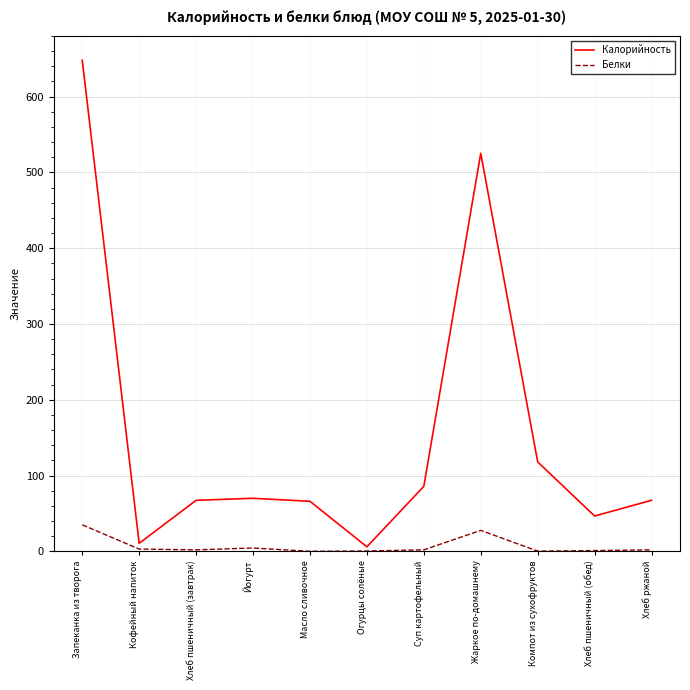

True or false: Белки and Калорийность intersect in this chart.

False